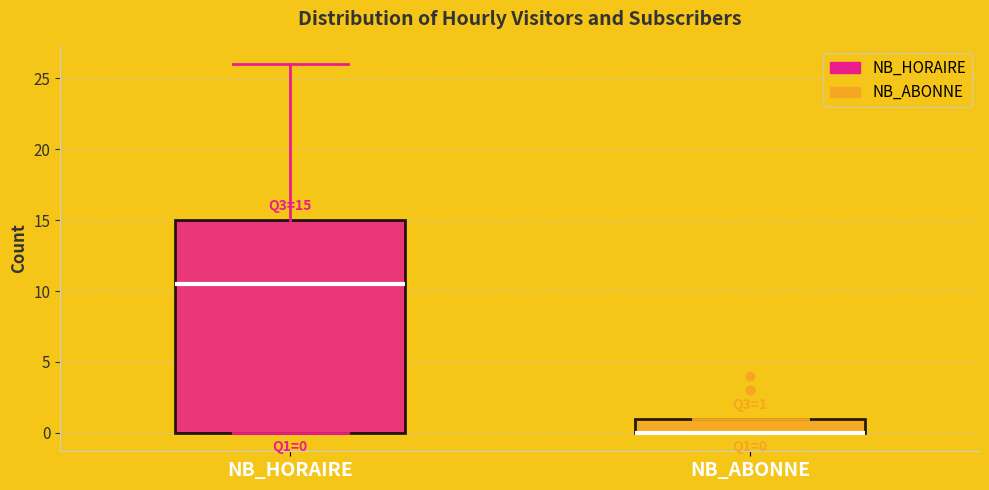

Which box is the tallest, from its lower edge to its upper edge?

NB_HORAIRE